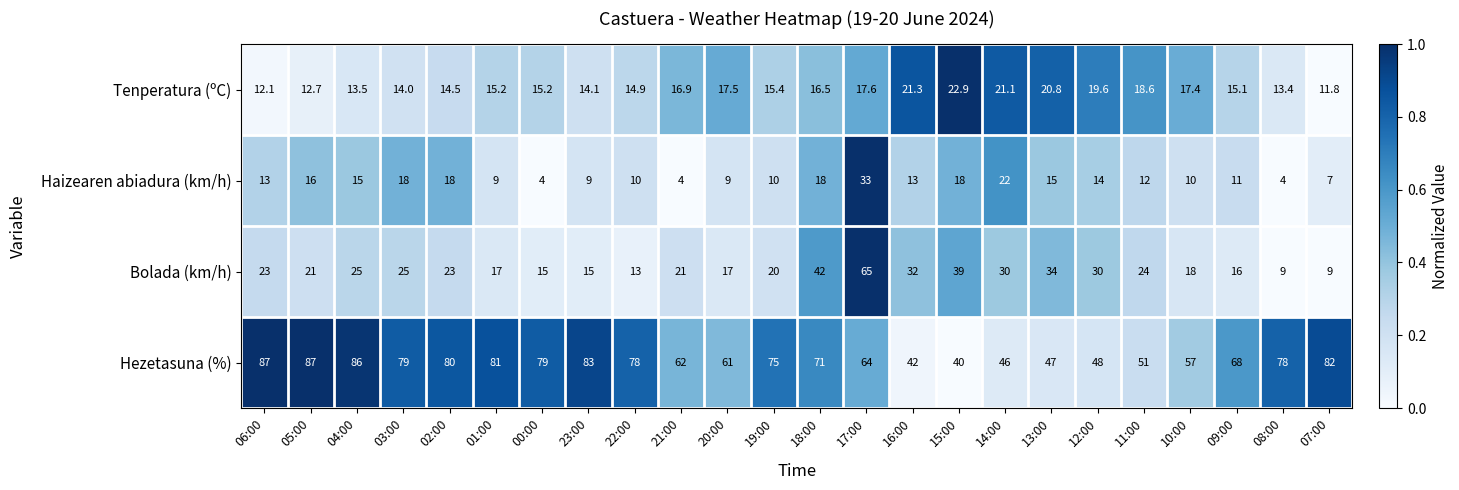

What is the sum of all Tenperatura (ºC) values?

392.1